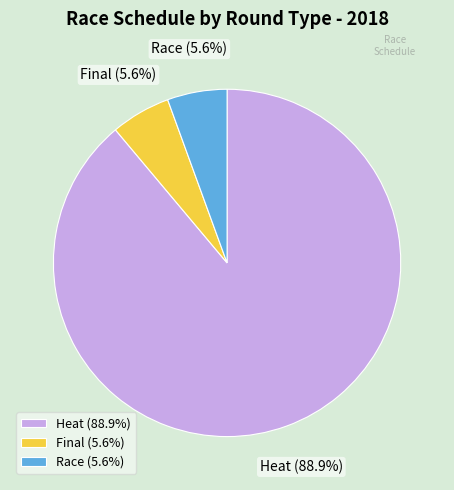

Approximately how many times larger is the value at Race (5.6%) compared to Final (5.6%)?

1.0